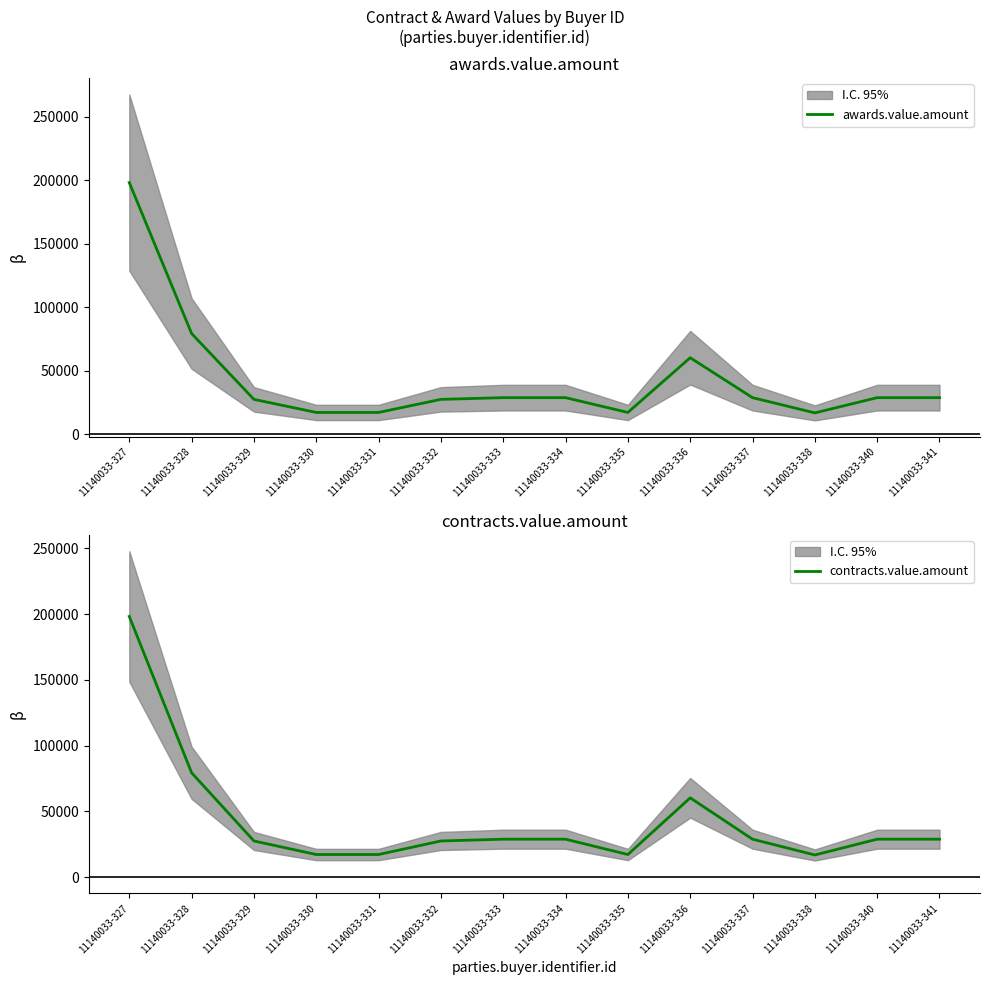

At 11140033-329, list the series in order from smallest to largest.

awards.value.amount, contracts.value.amount